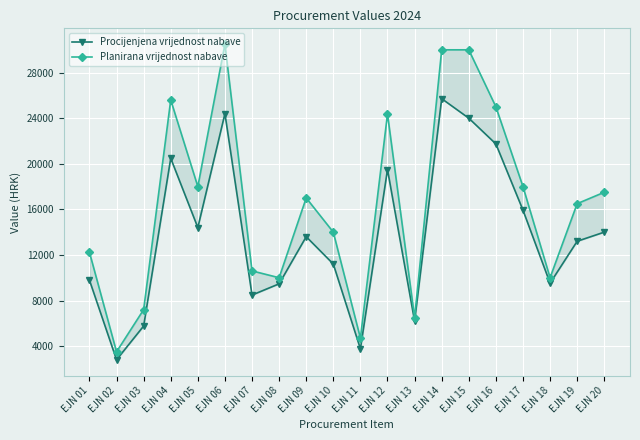

What is the value of the Procijenjena vrijednost nabave point at the 10th from the left?

11200.0